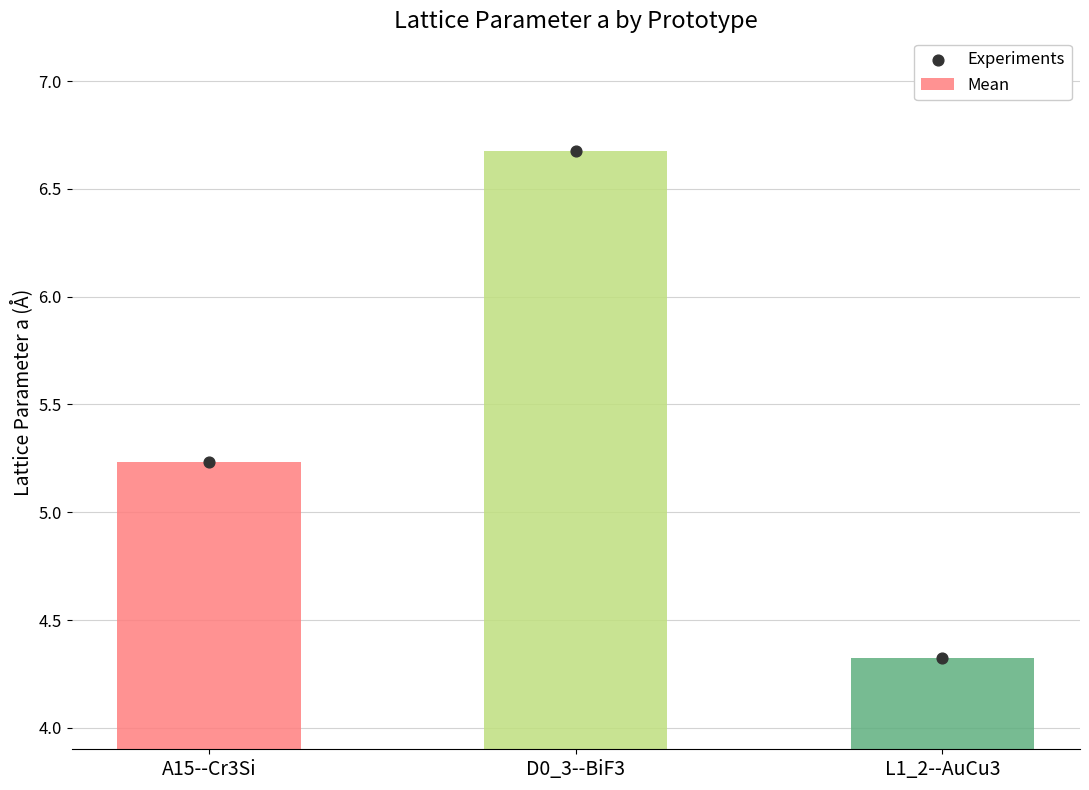

Is the value of Mean at A15--Cr3Si greater than the value of Experiments at L1_2--AuCu3?

Yes